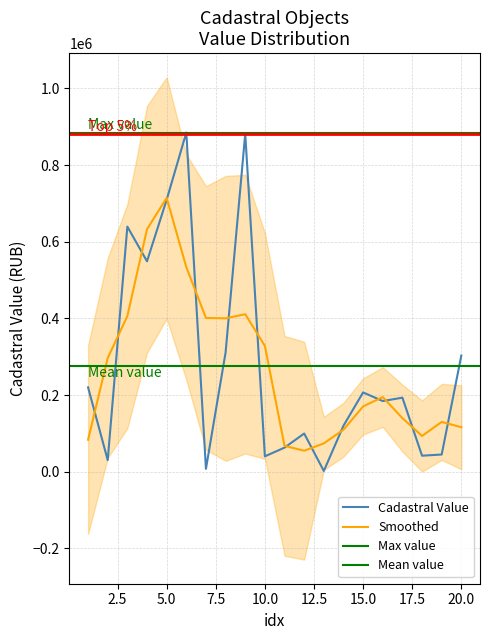

Reading right to left, extract all data points from this chart.

303099.3	44883.6	41788.2	193185.4	184314.7	206882.9	119923.7	1988.5	99600.0	62828.7	40146.9	881632.7	311009.2	7512.1	884695.4	709213.1	548857.2	639260.4	30175.2	220095.7